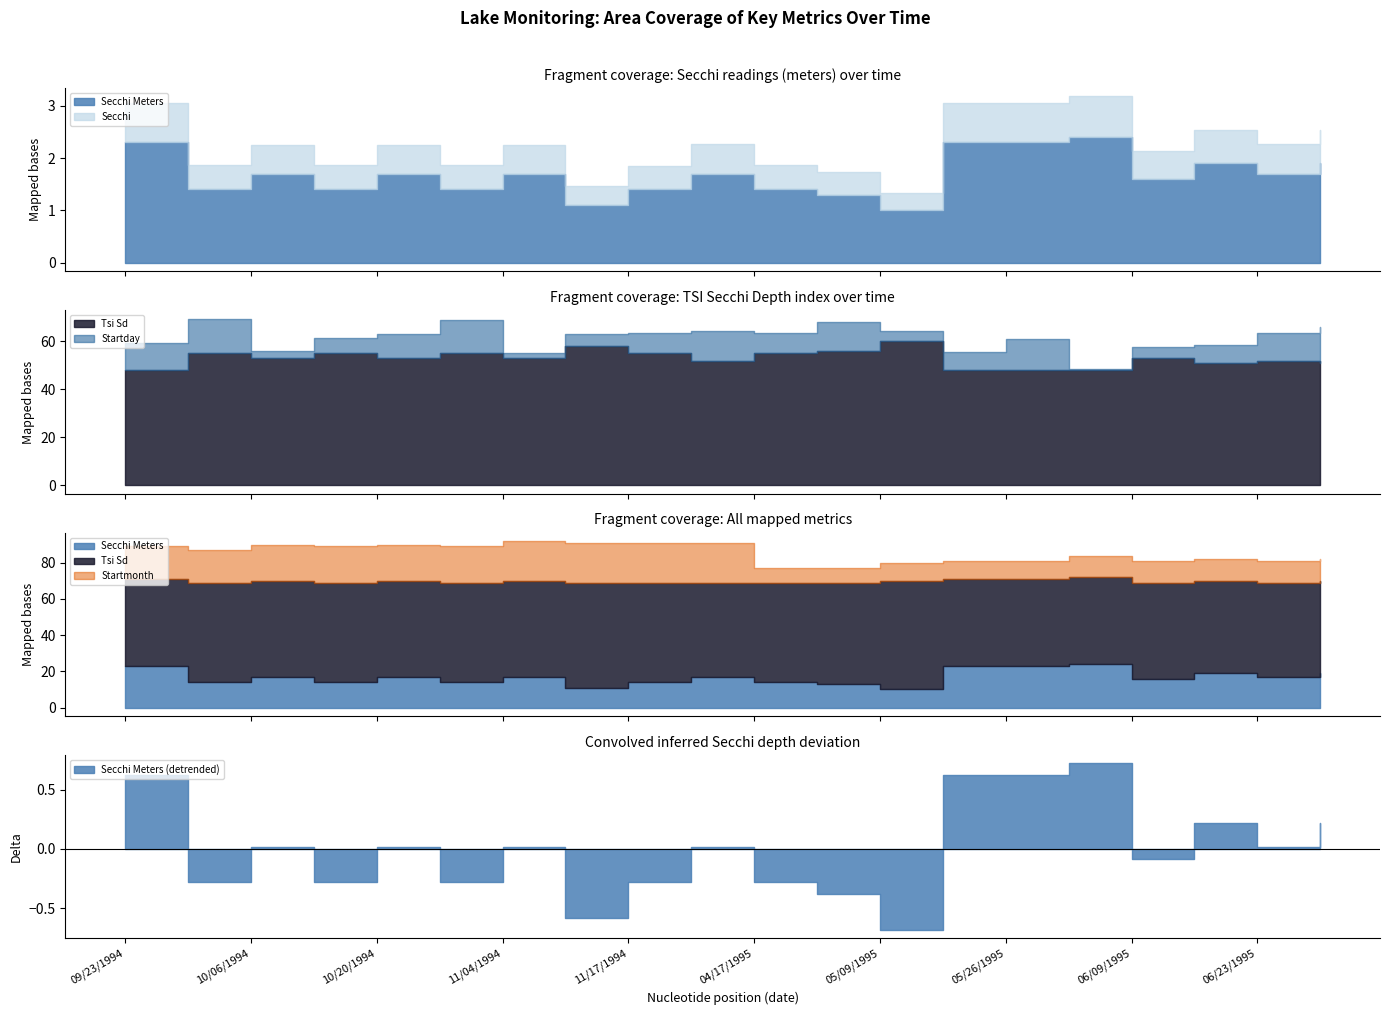

Where is Tsi Sd nearest to the value 54?

09/29/1994